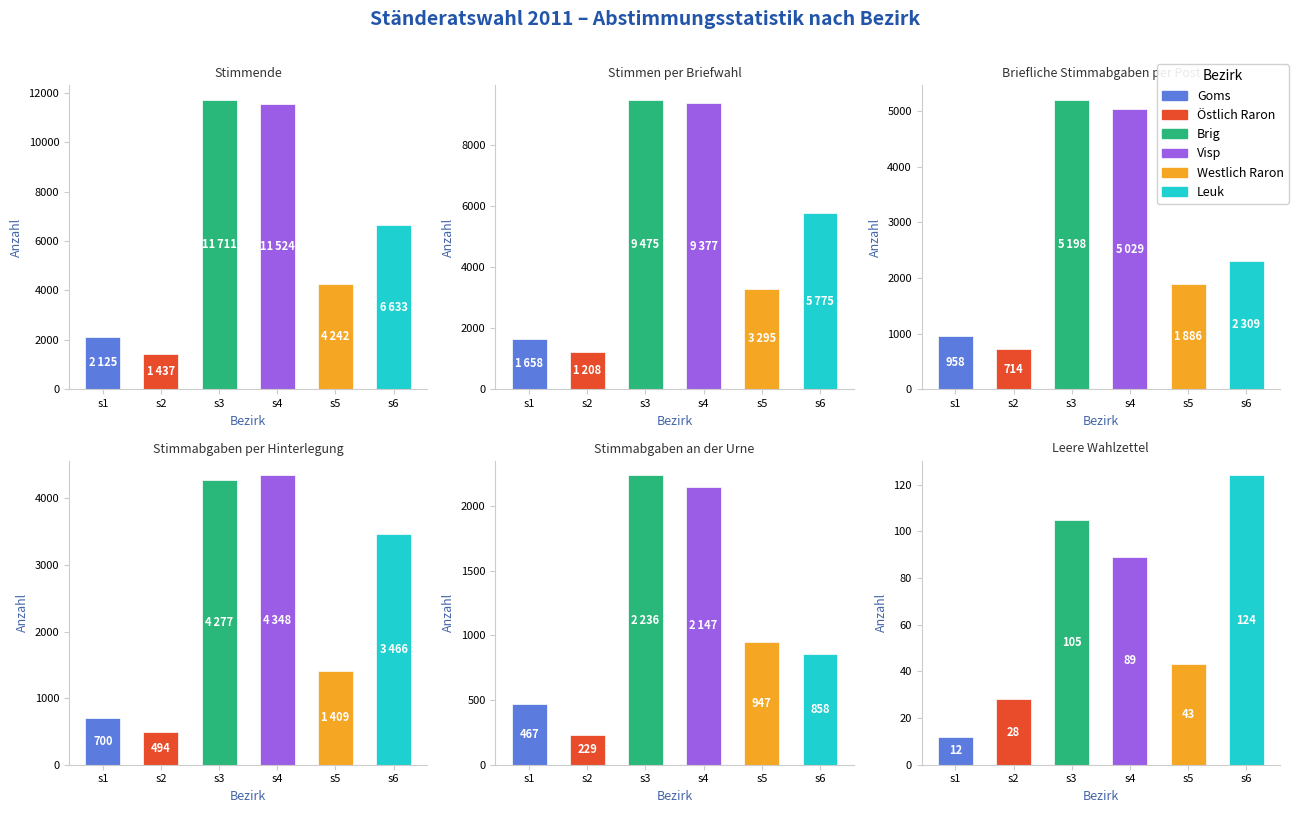

What is the difference between the highest and lowest values at Stimmen per Briefwahl?

8267